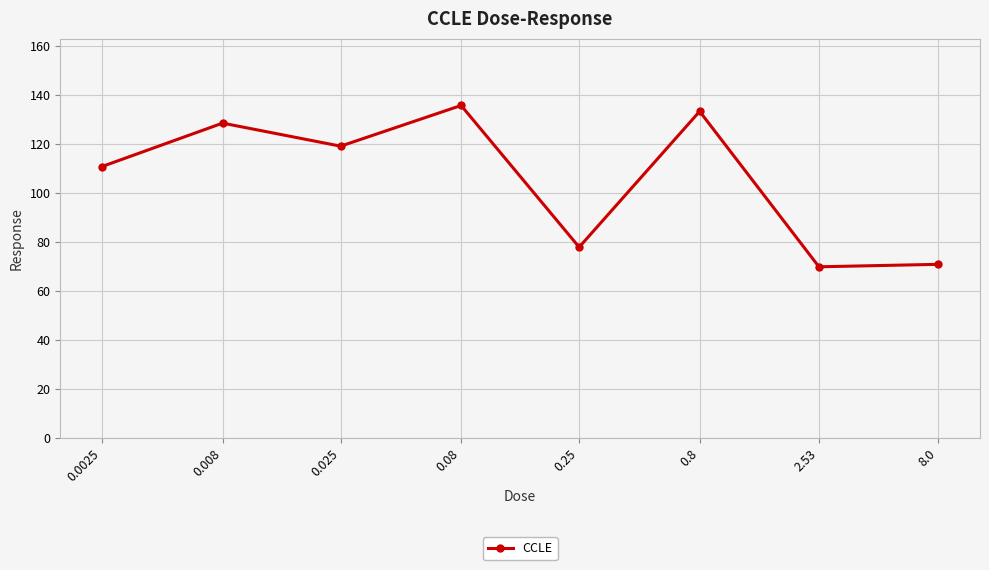

What is the value of the 3rd point from the left?

119.2